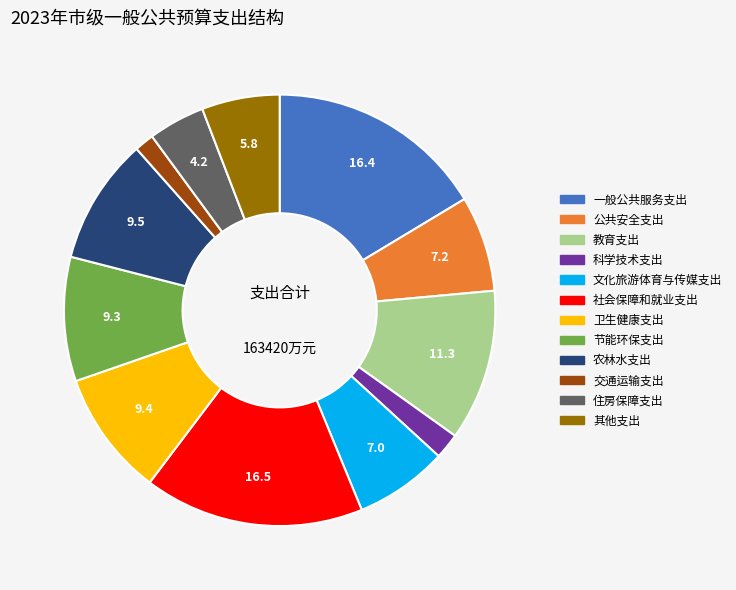

Does any single category account for the majority?

No